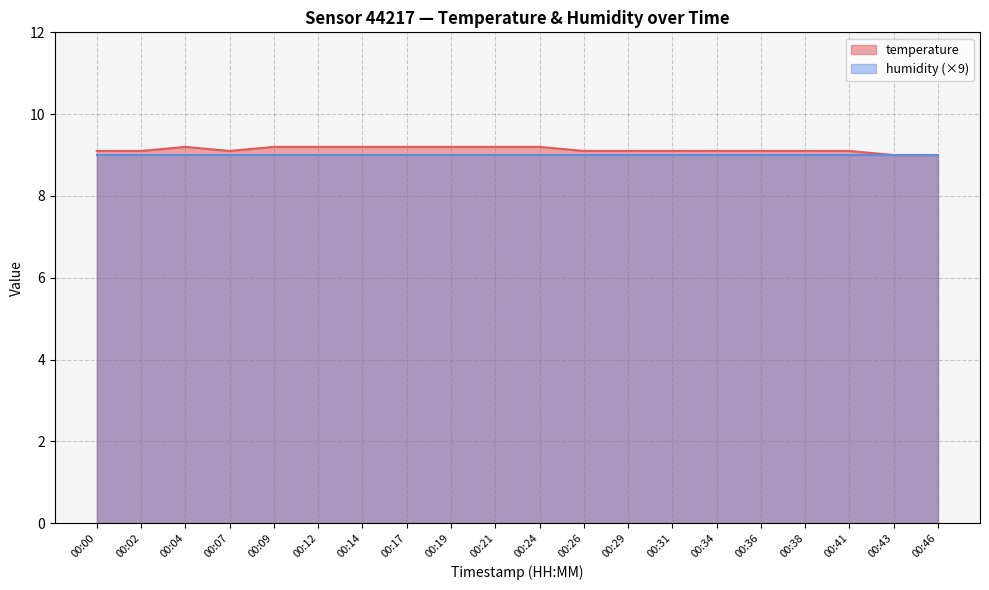

The value at 00:02 is 4.5. True or false?

False